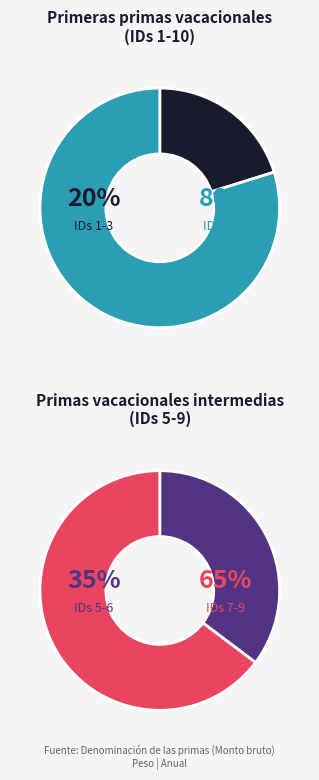

Combined, do 9 and 2 account for over 50%?

No